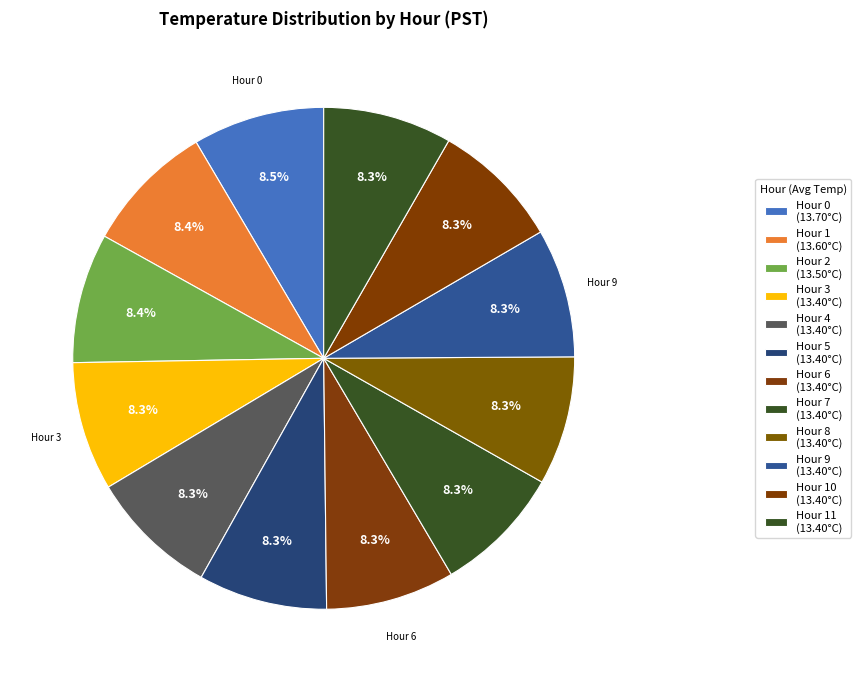

Is there a majority slice in this chart?

No